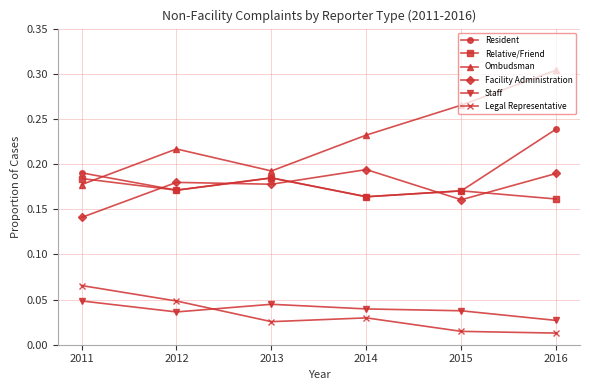

Rank the series by their maximum value, from lowest to highest.

Staff, Legal Representative, Relative/Friend, Facility Administration, Resident, Ombudsman